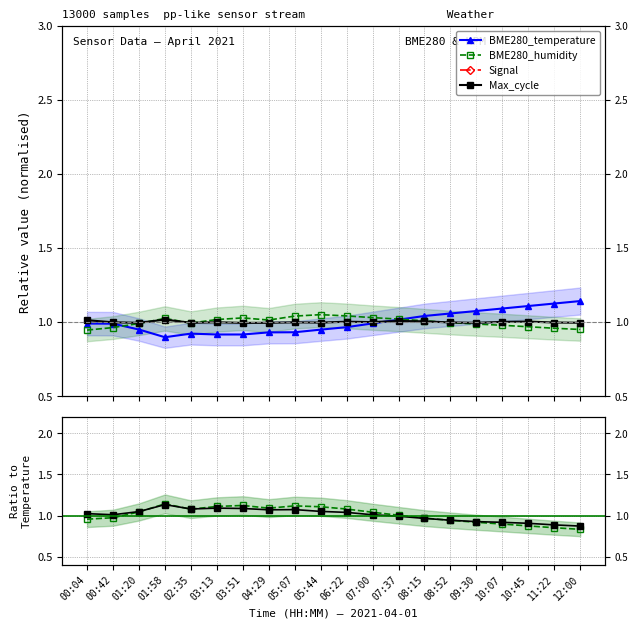

Where is the first local minimum for BME280_humidity?

02:35